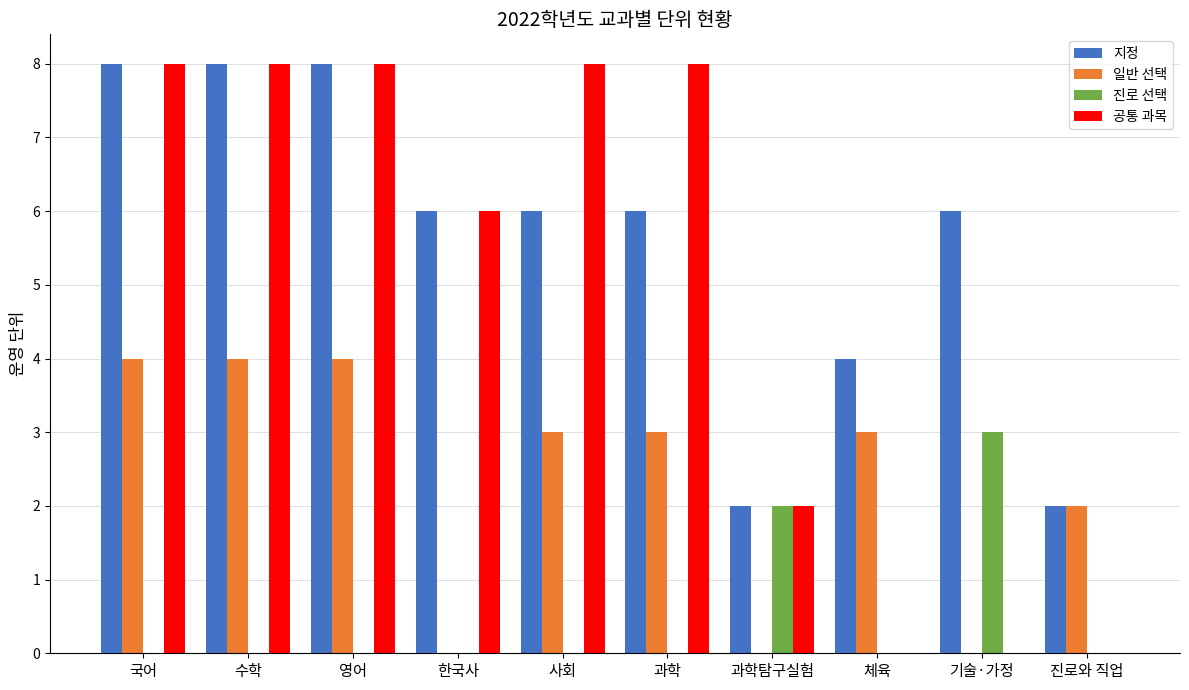

Between 수학 and 기술·가정, which series saw the biggest shift?

공통 과목